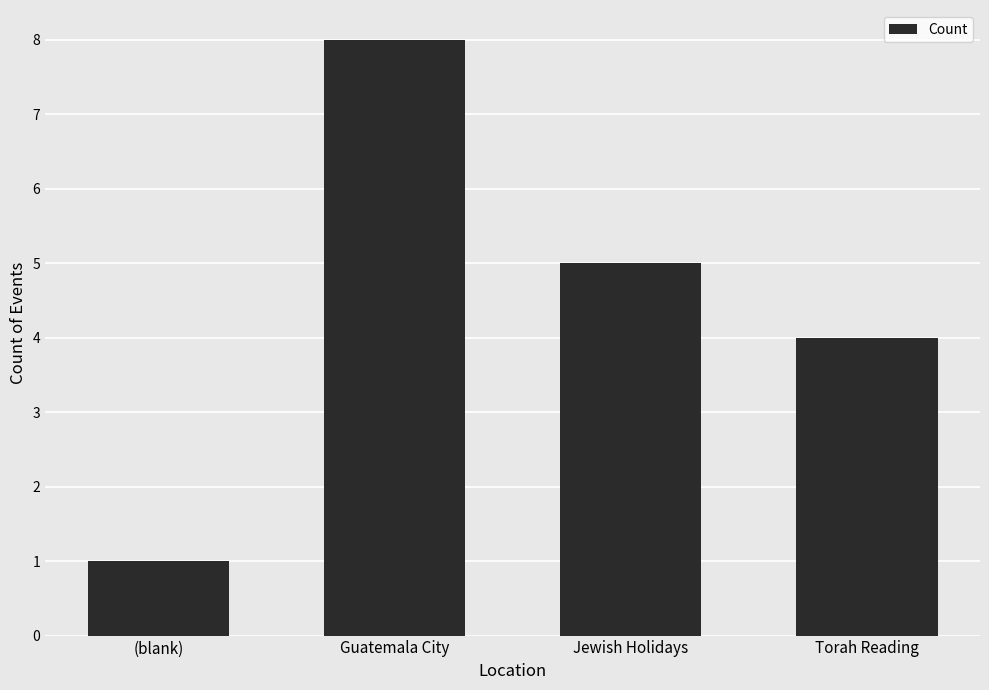

What is the difference between the maximum and minimum values?

7